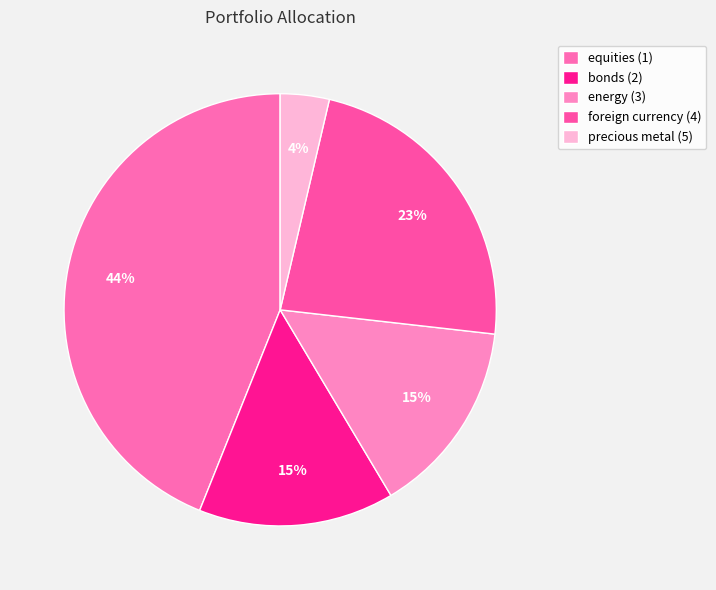

Is it true that foreign currency (4) is 23% of the pie?

True